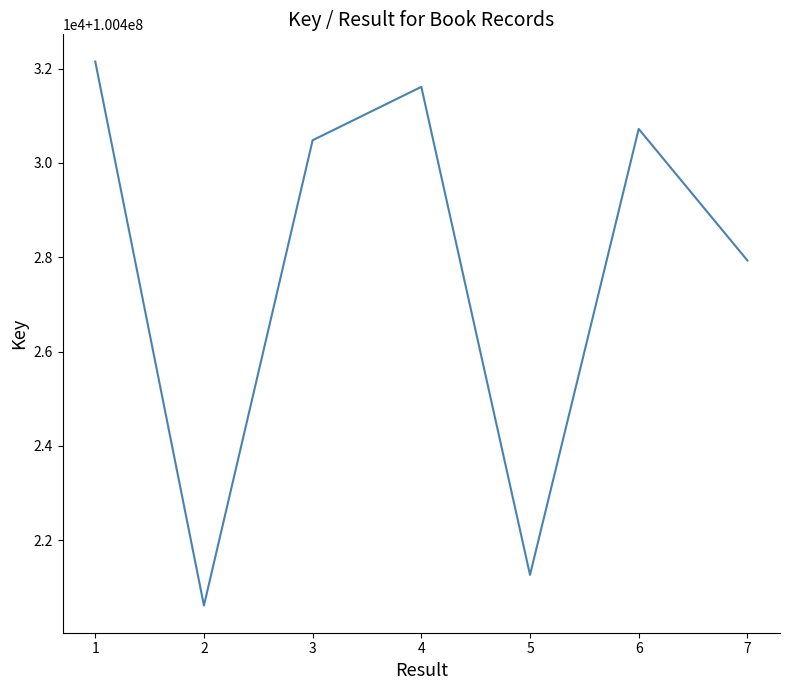

What is the average value?

100427825